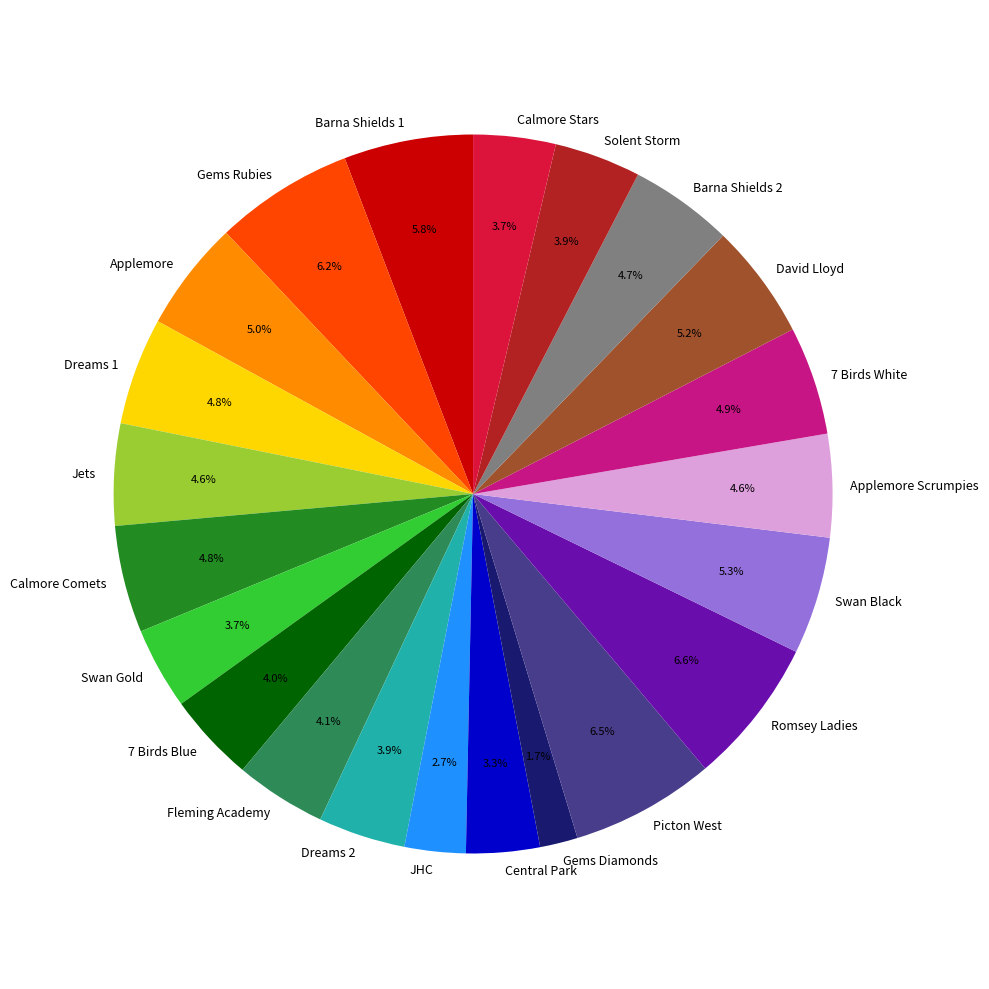

To the nearest percent, what is the average slice percentage?

5%